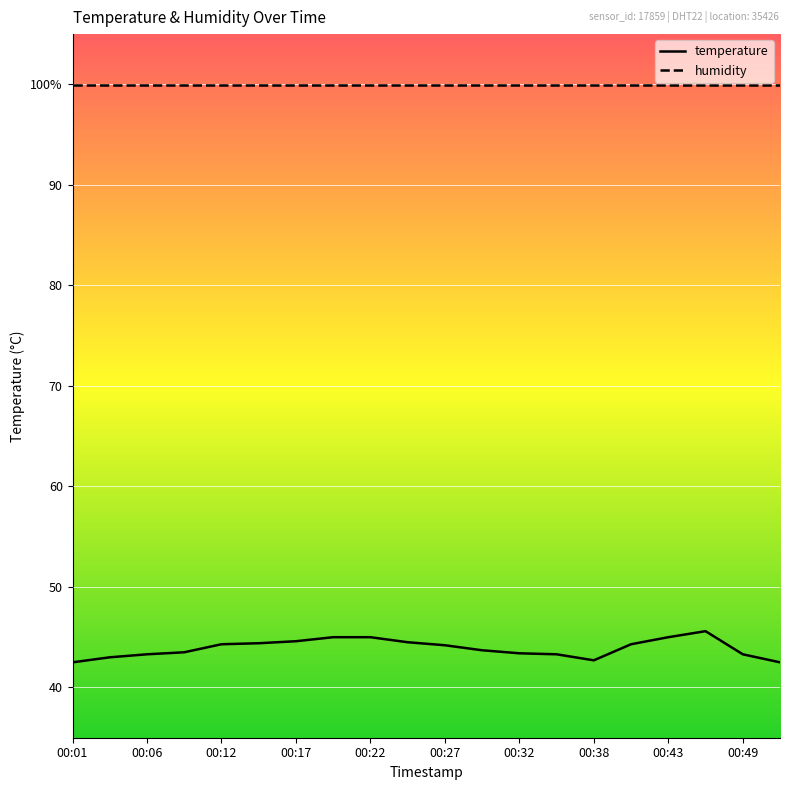

What are all the series names shown in the legend?

temperature, humidity